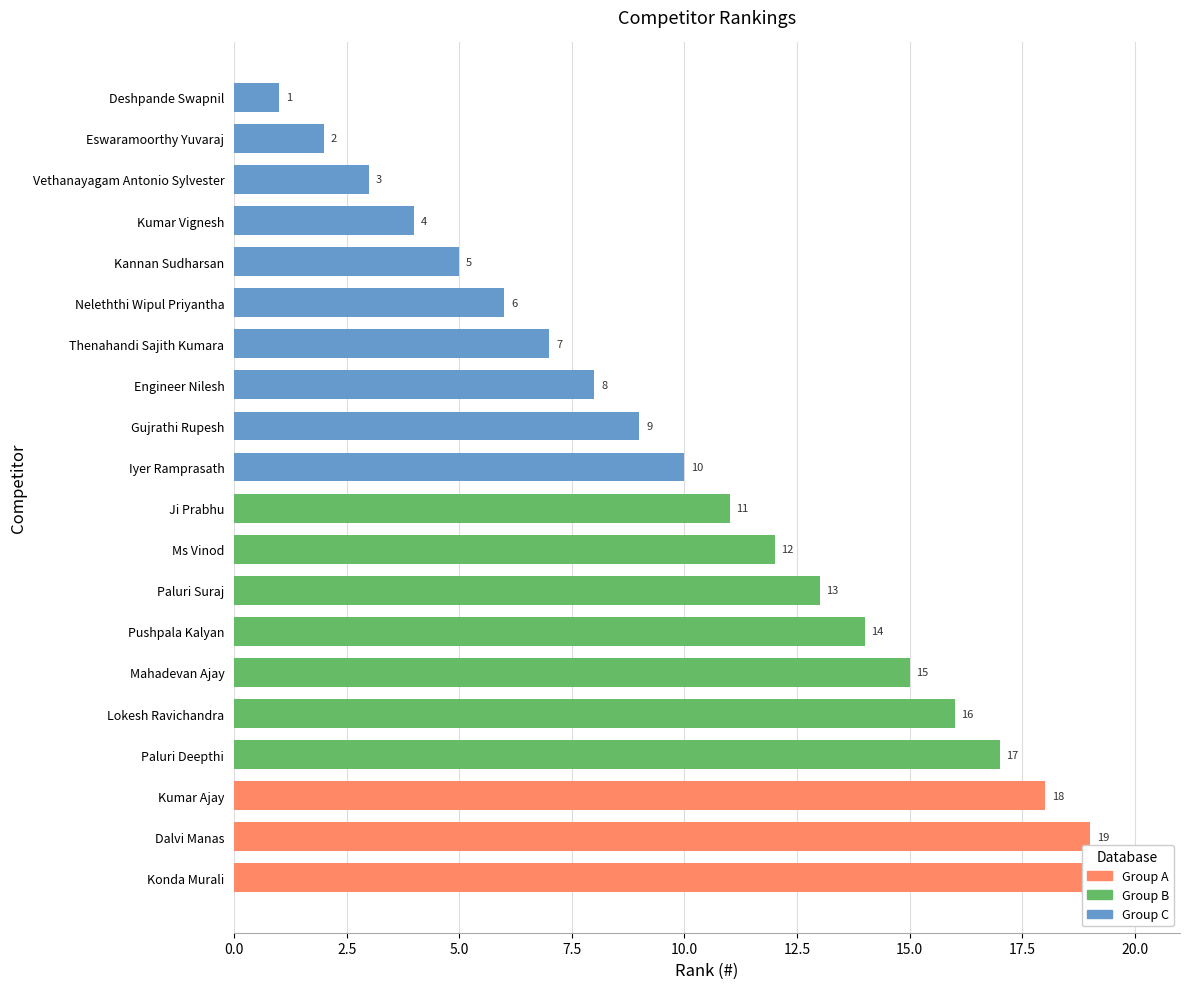

Are the bars horizontal?

Yes